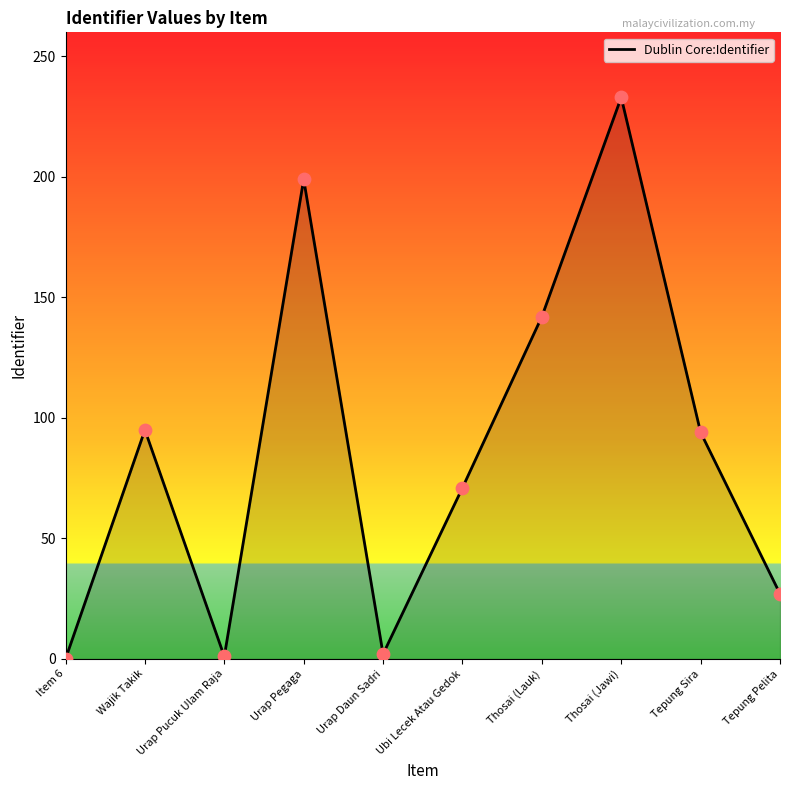

Which has a higher value, Urap Pegaga or Thosai (Lauk)?

Urap Pegaga